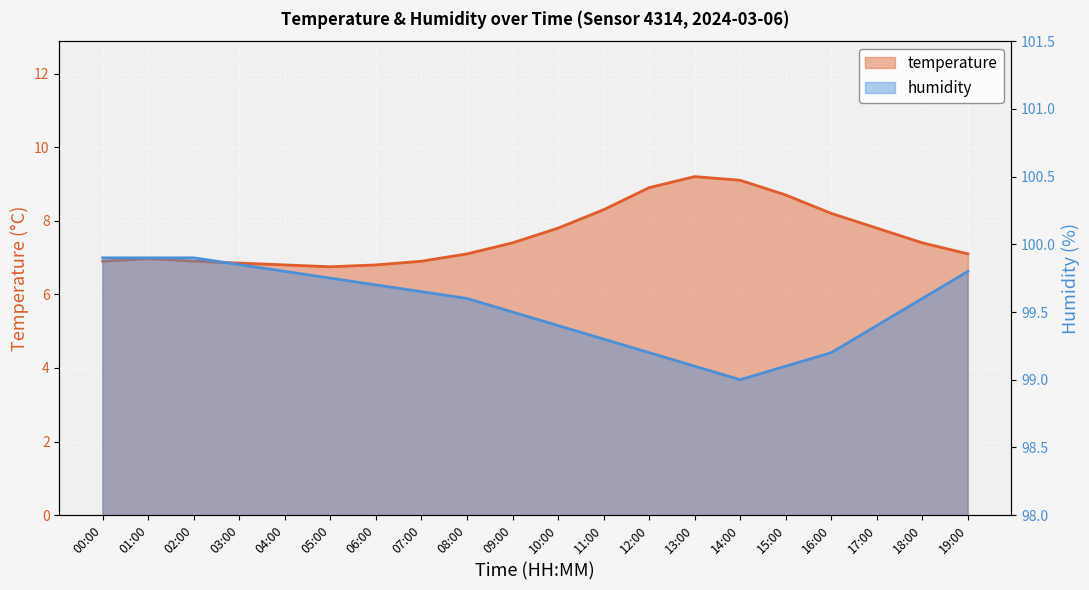

What is the difference between the second highest and second lowest values in the temperature series?

2.3